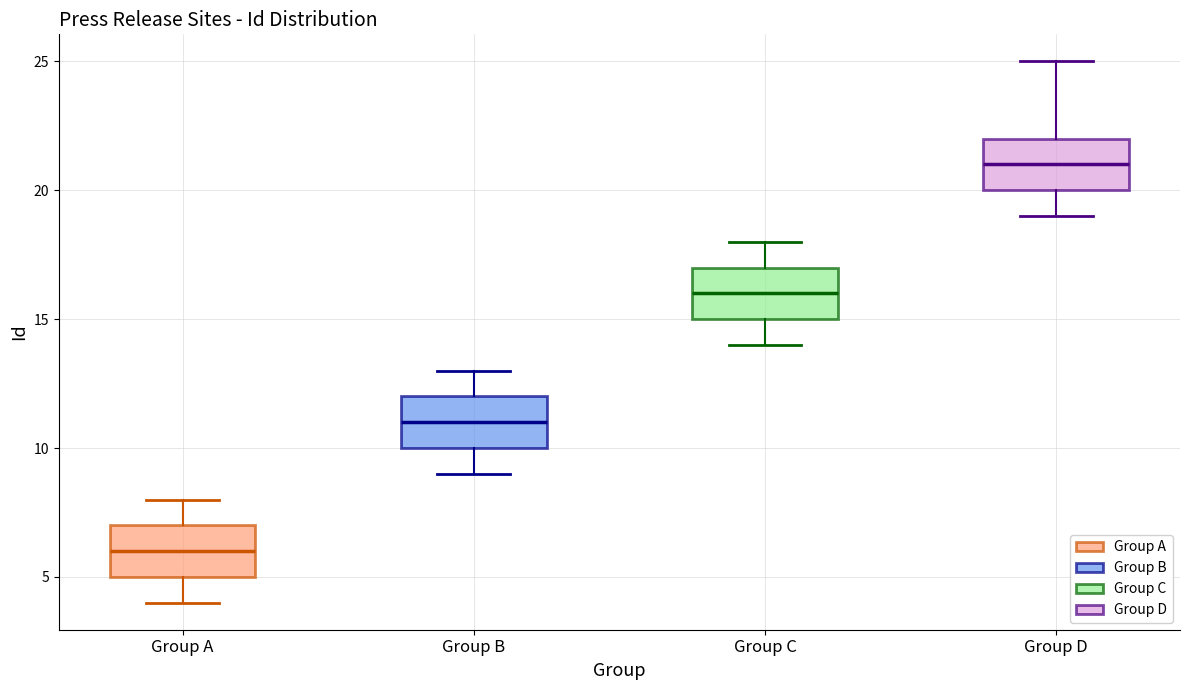

Reading left to right, transcribe this box plot: for each box, give where its median line is, the range the box spans, and where its two whiskers end, as read against the y-axis. The values are not printed on the chart, so give them approximately, as read against the axis.

Group A: median 6, box 5 to 7, whiskers 4 to 8
Group B: median 11, box 10 to 12, whiskers 9 to 13
Group C: median 16, box 15 to 17, whiskers 14 to 18
Group D: median 21, box 20 to 22, whiskers 19 to 25